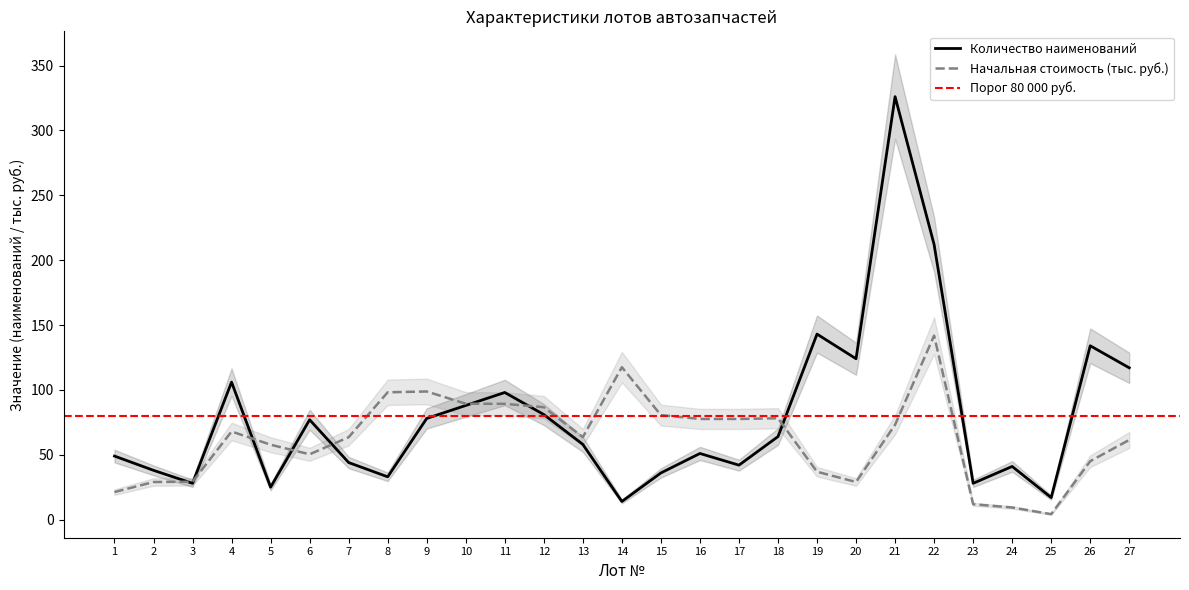

At 3, list the series in order from smallest to largest.

Количество наименований, Начальная стоимость (руб.)